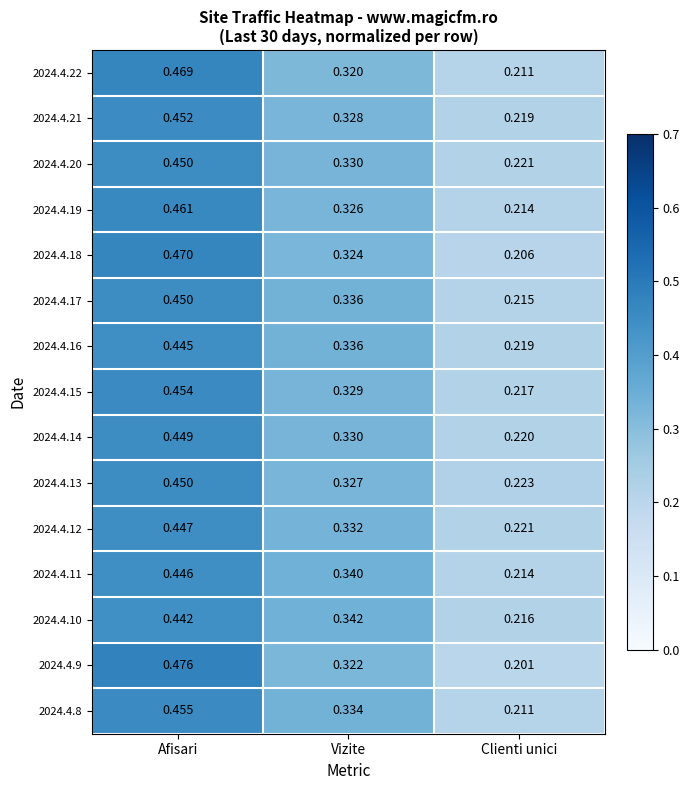

What is the total value across all series at Clienti unici?

3.2